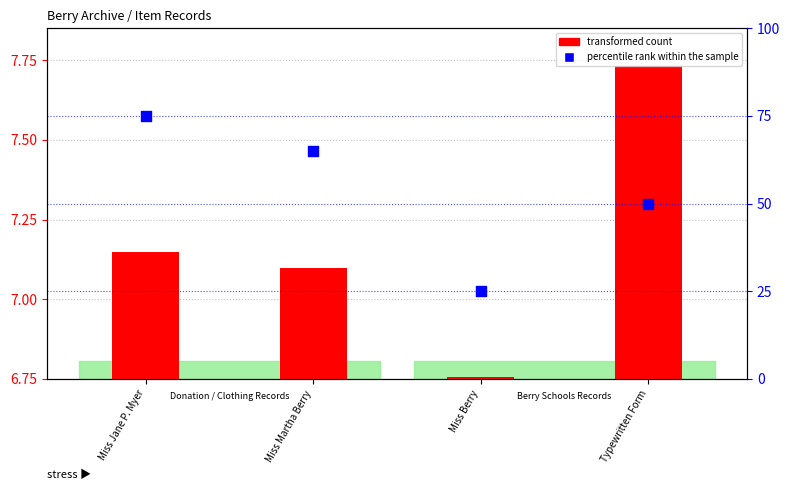

At which category is the sum across all series the highest?

Miss Jane P. Myer